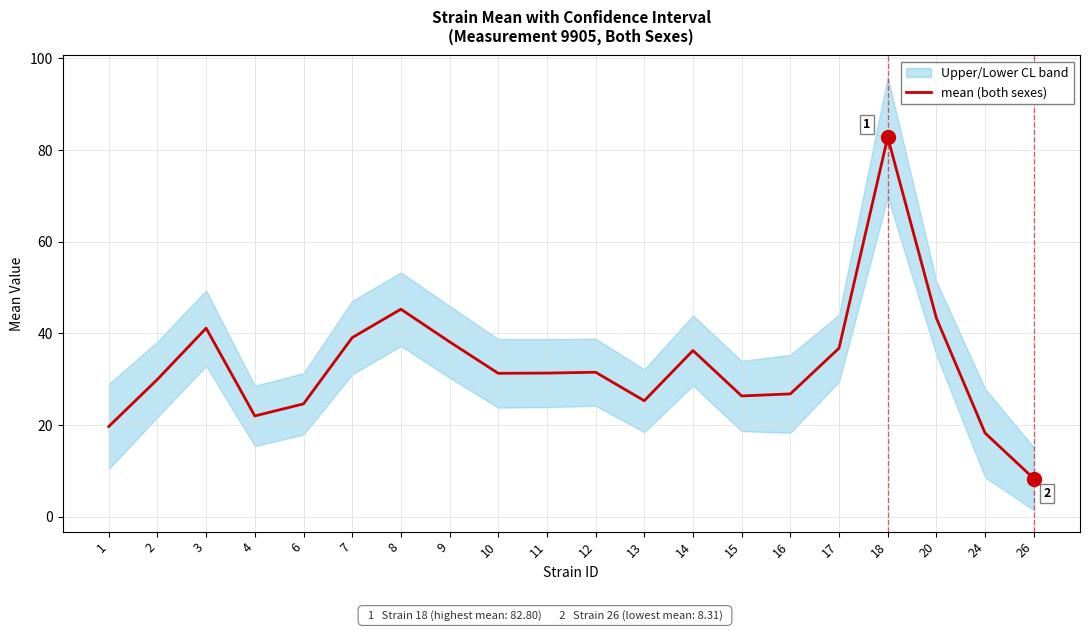

Is it true that the value at 20 is 43.3?

True